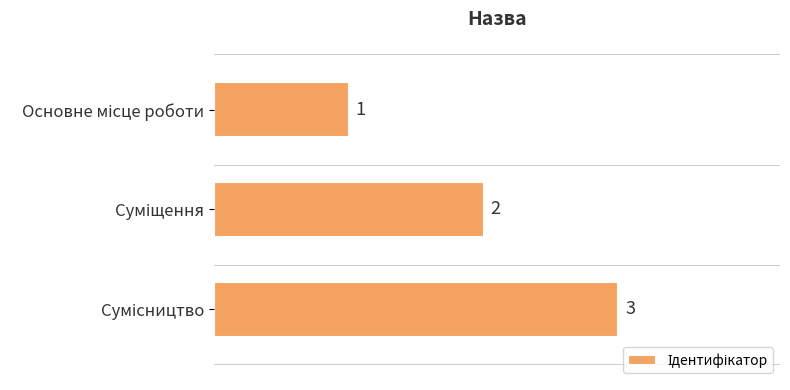

What is the sum of all values?

6